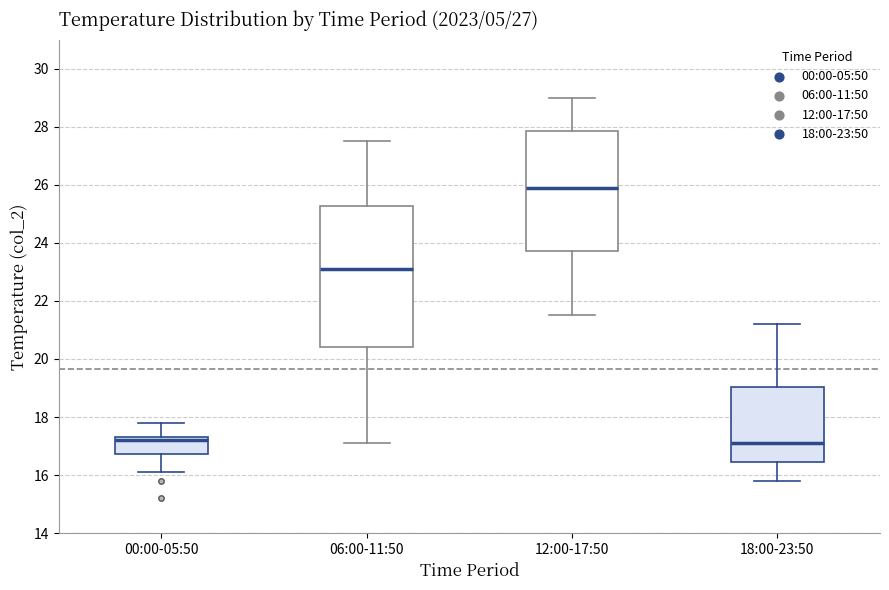

Reading left to right, read every box against the y-axis: the position of its median line, the range the box covers, and the ends of its whiskers. The values are not printed on the chart, so give them approximately, as read against the axis.

00:00-05:50: median 17.2, box 16.8 to 17.4, whiskers 16.2 to 17.8
06:00-11:50: median 23.2, box 20.4 to 25.2, whiskers 17.2 to 27.6
12:00-17:50: median 26.0, box 23.8 to 27.8, whiskers 21.6 to 29.0
18:00-23:50: median 17.2, box 16.4 to 19.0, whiskers 15.8 to 21.2